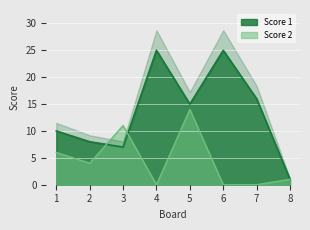

Where is the first local maximum for Score 2?

3